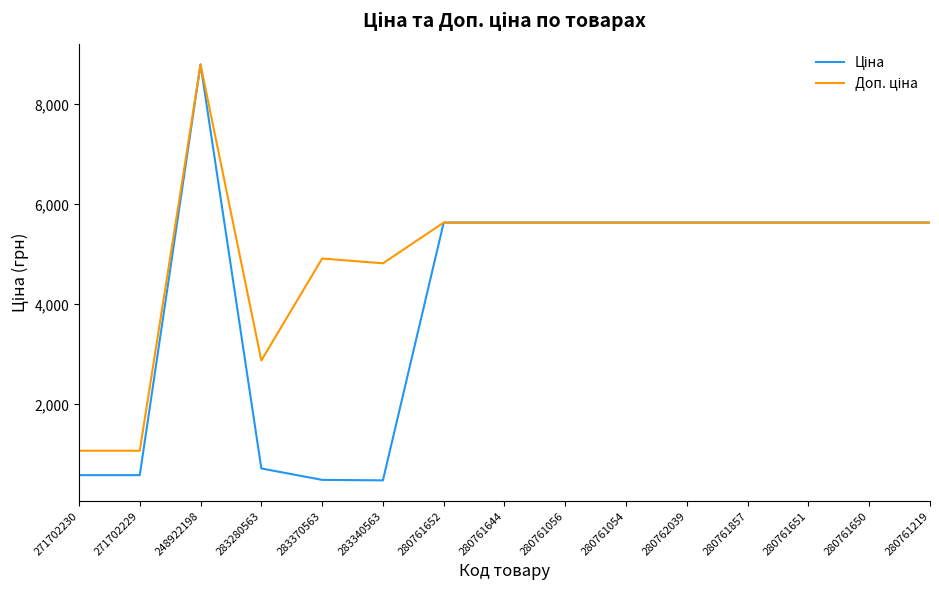

What is the smallest value displayed?

482.1